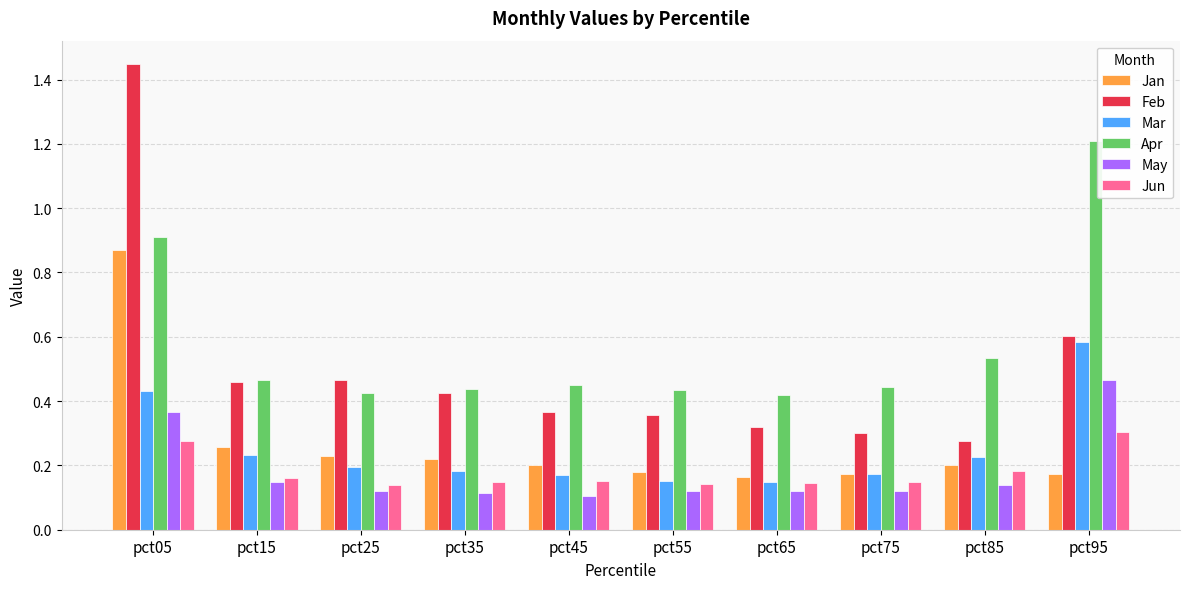

Between pct45 and pct95, which series saw the biggest shift?

Apr